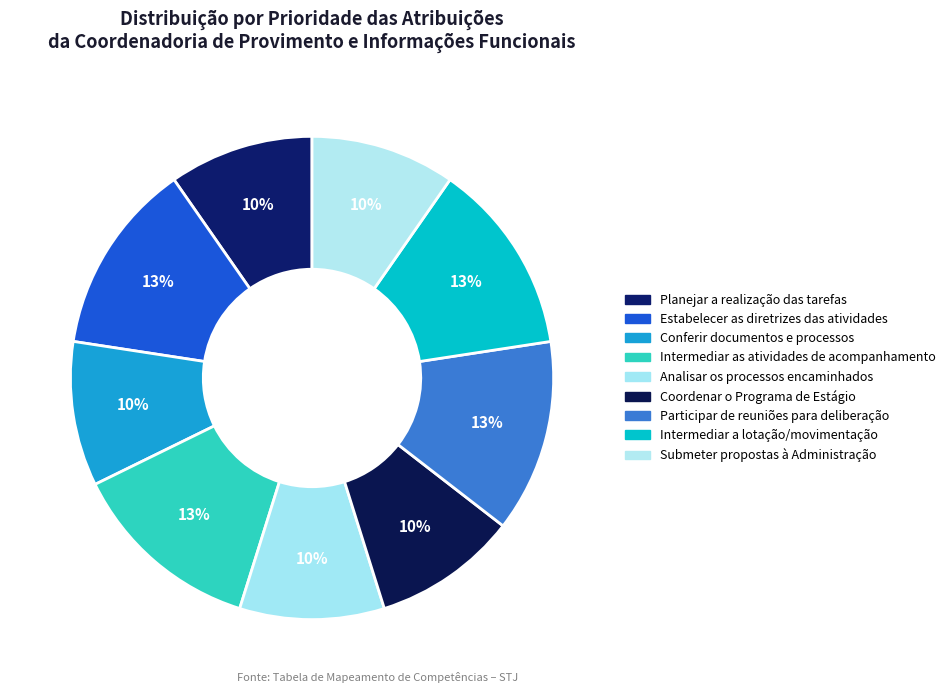

The Participar de reuniões para deliberação slice represents 13% of the pie. True or false?

True